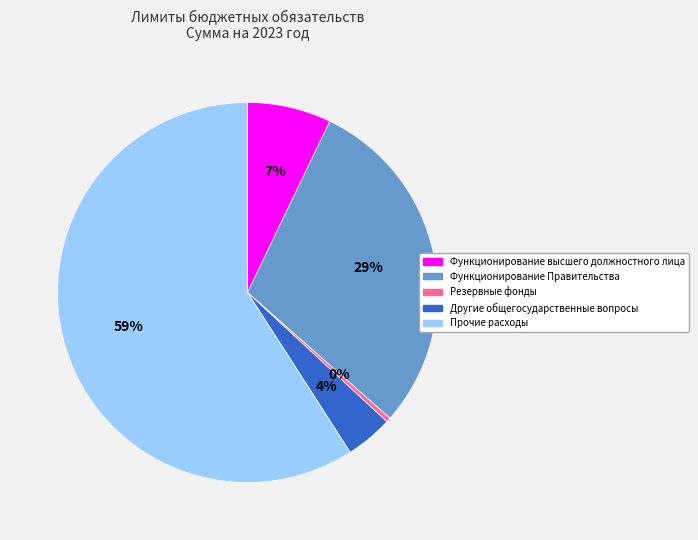

Combined, do Функционирование Правительства and Прочие расходы account for over 50%?

Yes